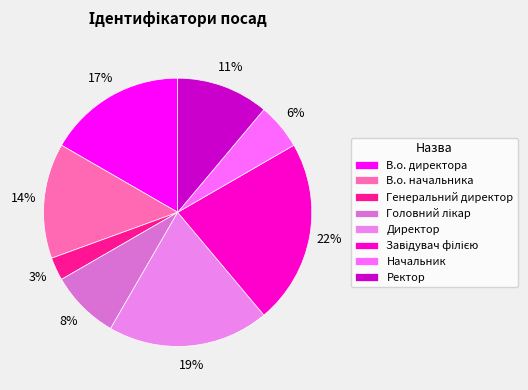

Count the number of slices in the pie.

8